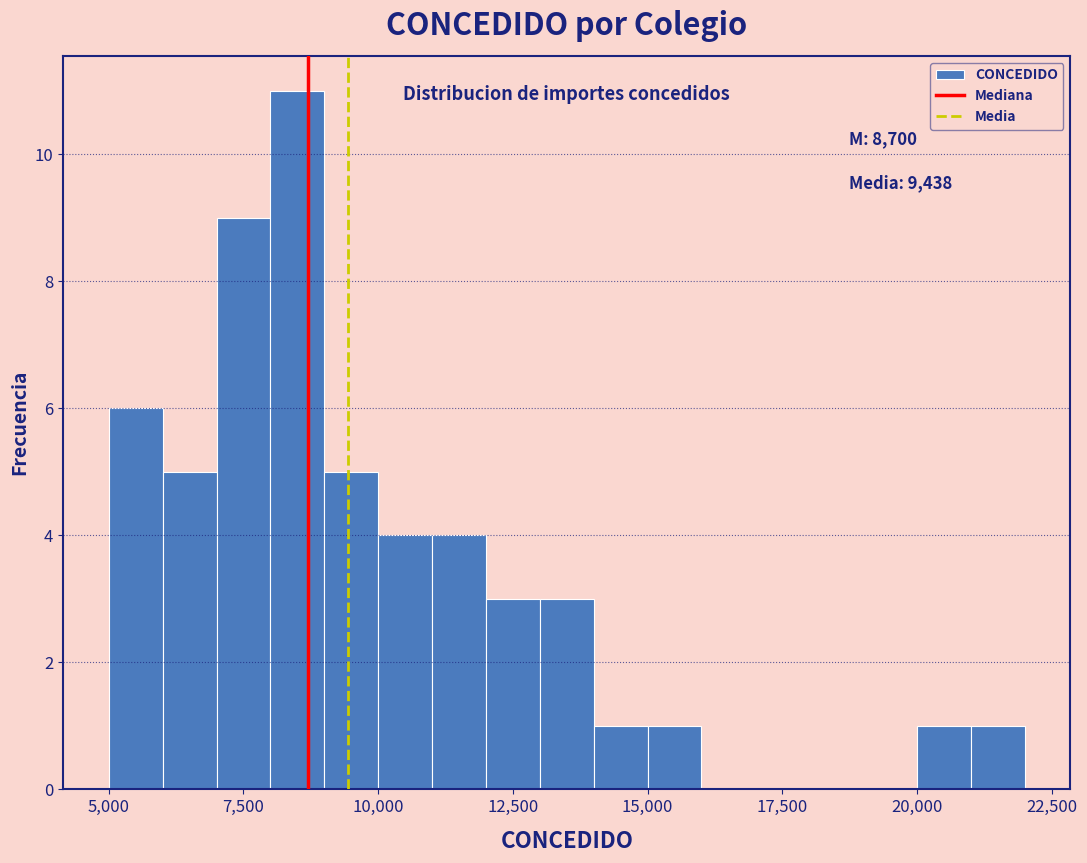

Around what value on the x-axis is the tallest bar? Give the approximate position of its centre, as read against the axis.

8500